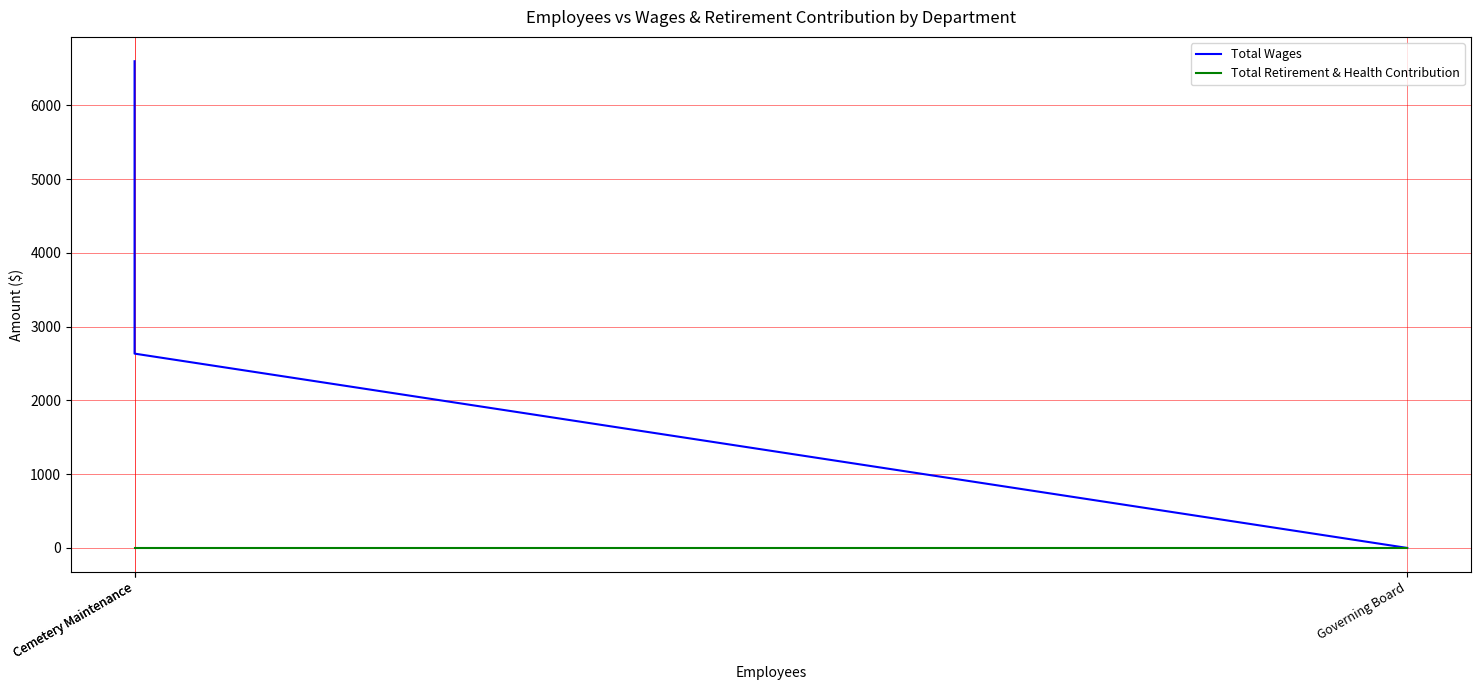

Reading left to right, extract all data points from this chart.

Total Wages: 6600	2635	0
Total Retirement & Health Contribution: 0	0	0